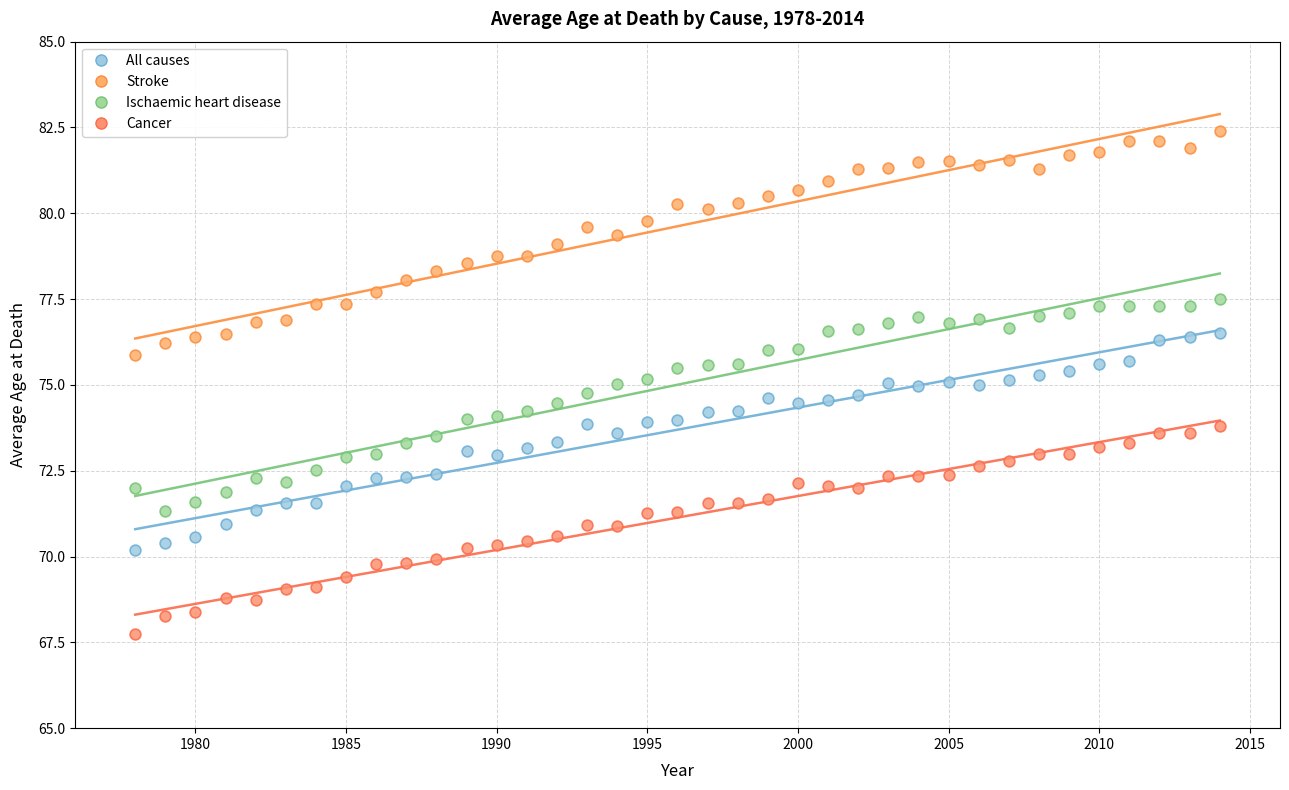

Which series contains the highest Y value?

Stroke